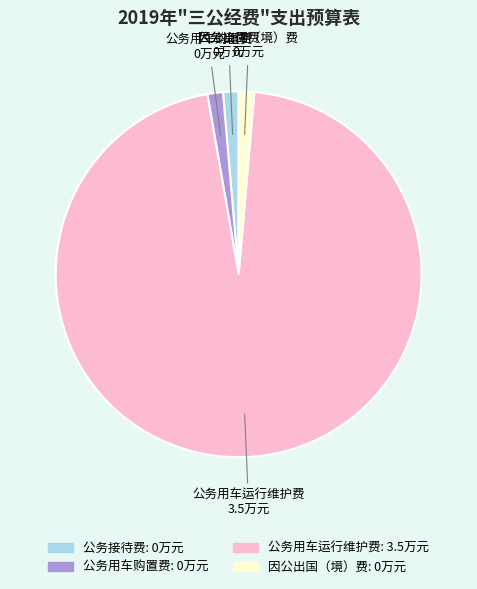

Combined, do 公务接待费 and 因公出国（境）费 account for over 50%?

No